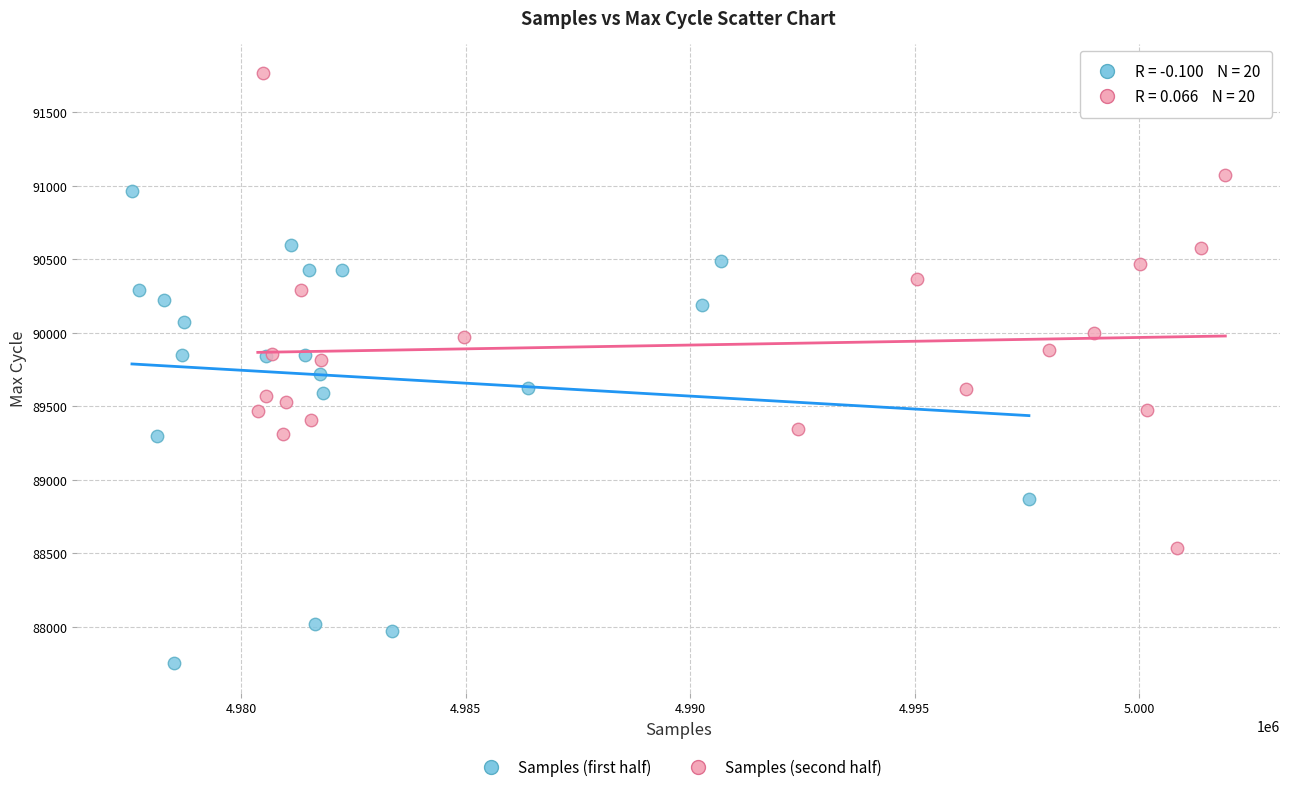

What are all the series names shown in the legend?

Samples (first half), Samples (second half)